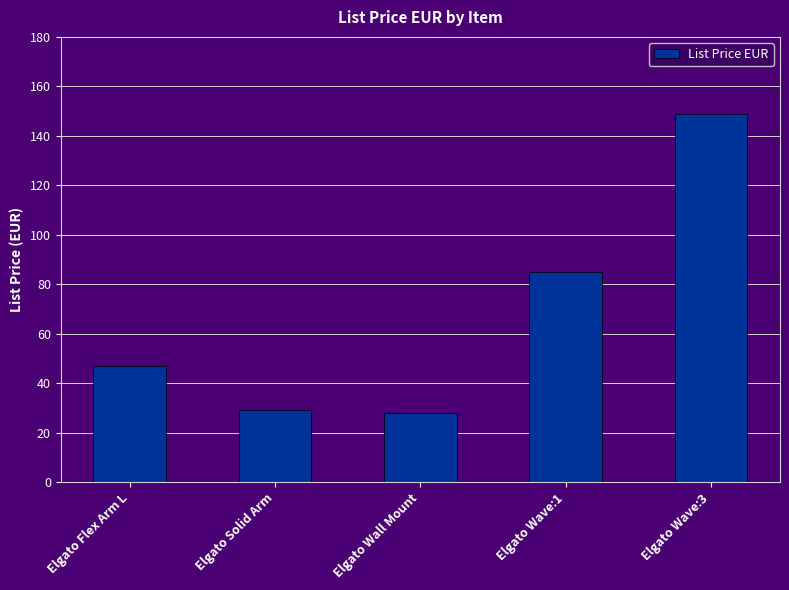

Reading left to right, extract all data points from this chart.

47	29	28	85	149